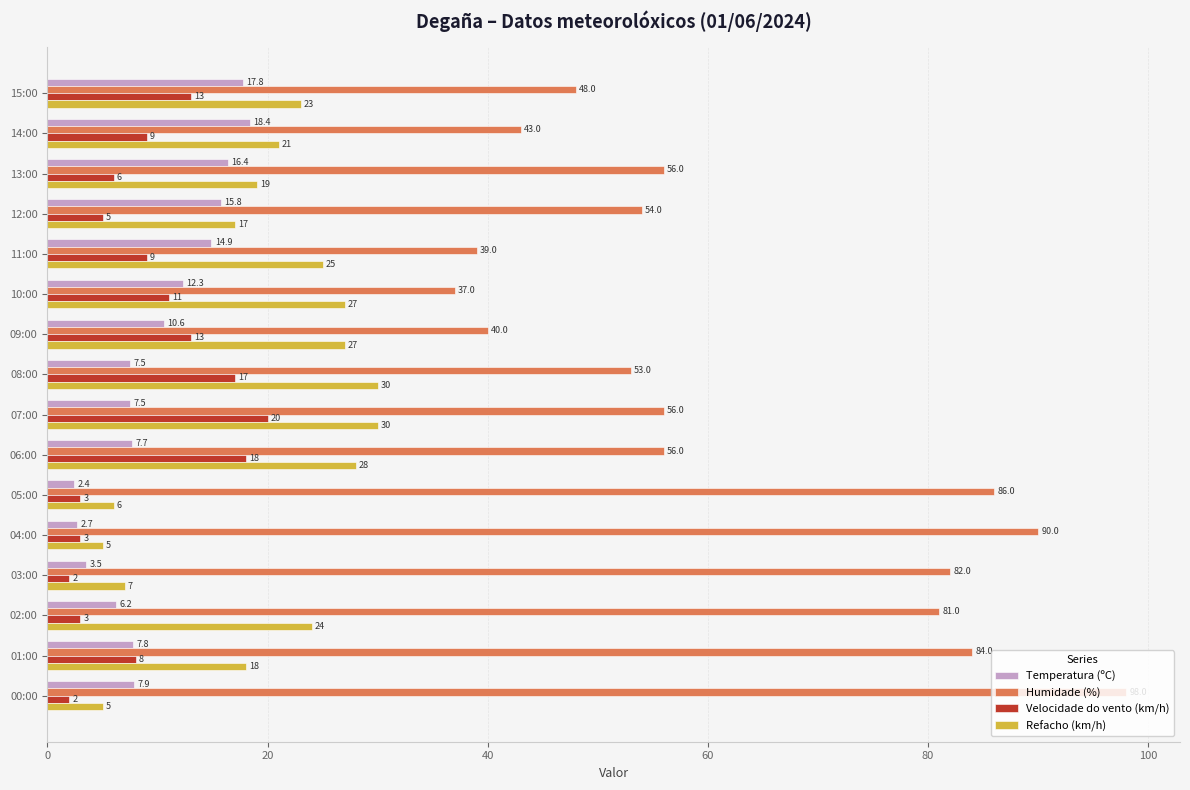

List the series in order of their peak value, highest first.

Humidade (%), Refacho (km/h), Velocidade do vento (km/h), Temperatura (ºC)